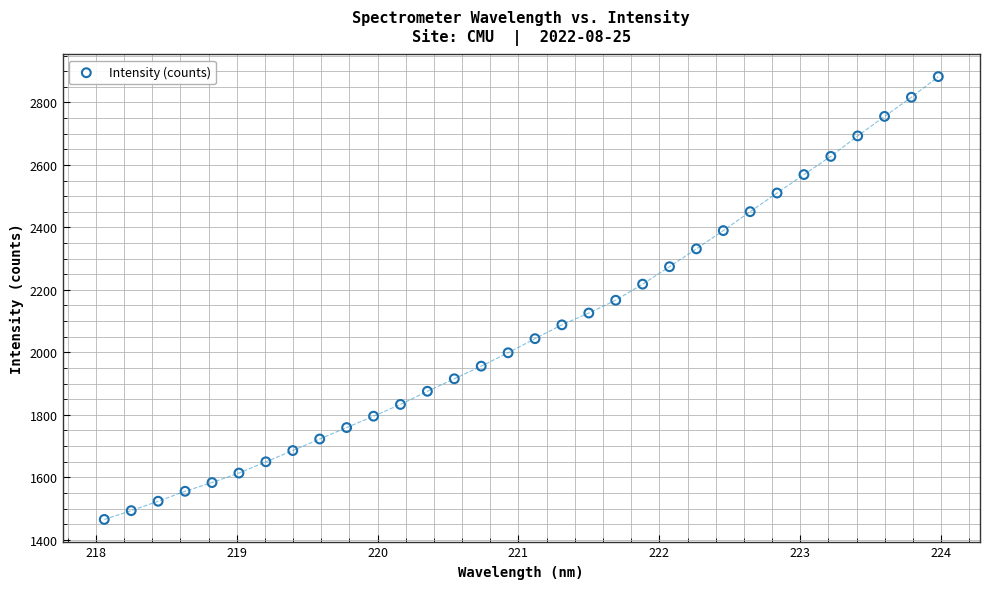

What is the range of X values (max minus min)?

5.9